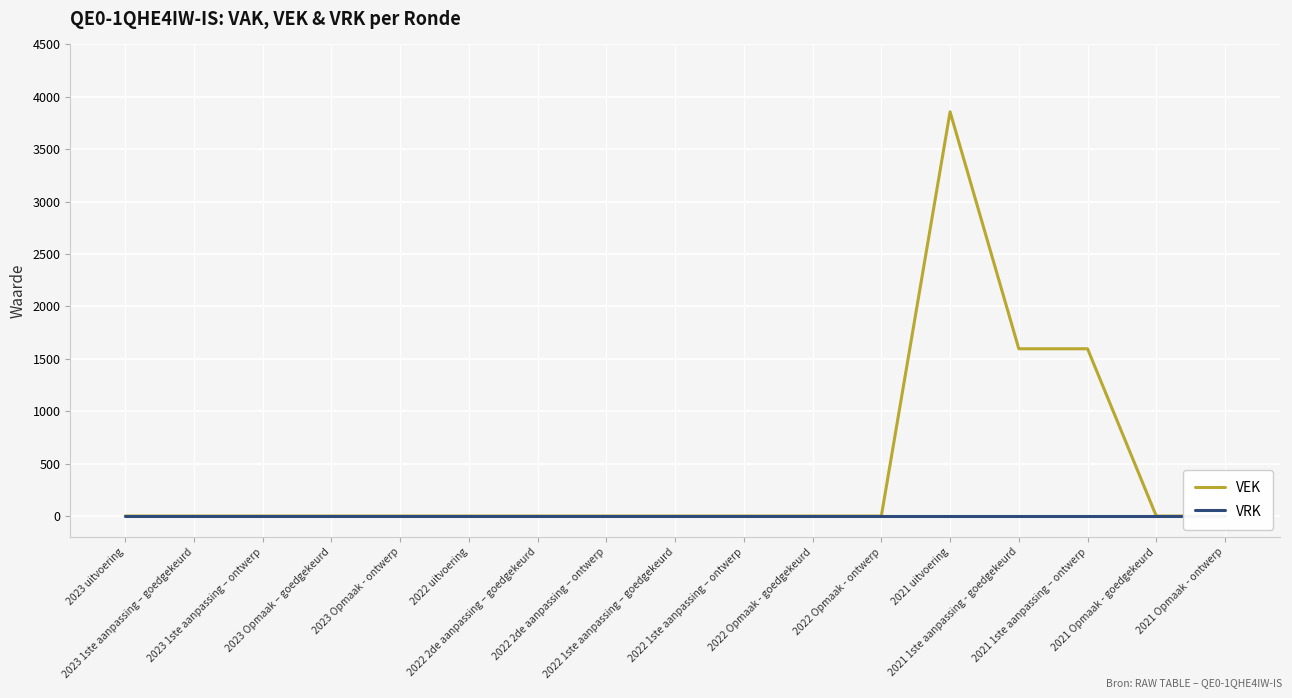

Read the VEK value at 2021 1ste aanpassing – ontwerp, to the nearest 50.

1600